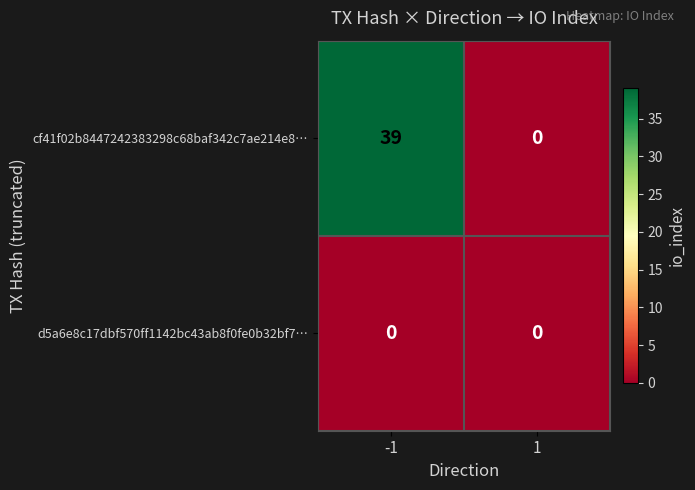

Which series has the largest total across all categories?

cf41f02b8447242383298c68baf342c7ae214e8…